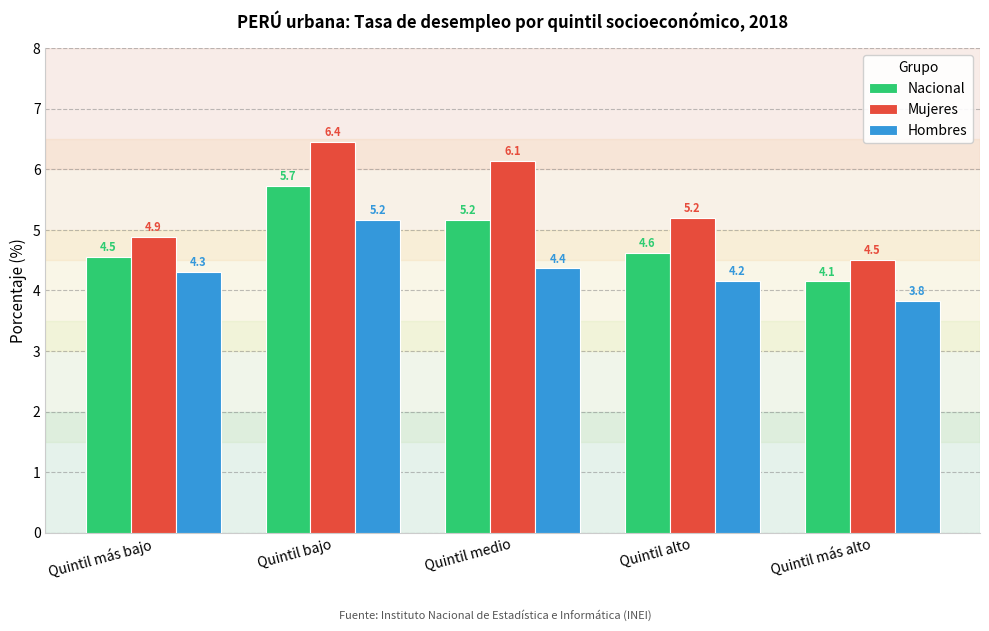

List the series in order of their peak value, lowest first.

Hombres, Nacional, Mujeres